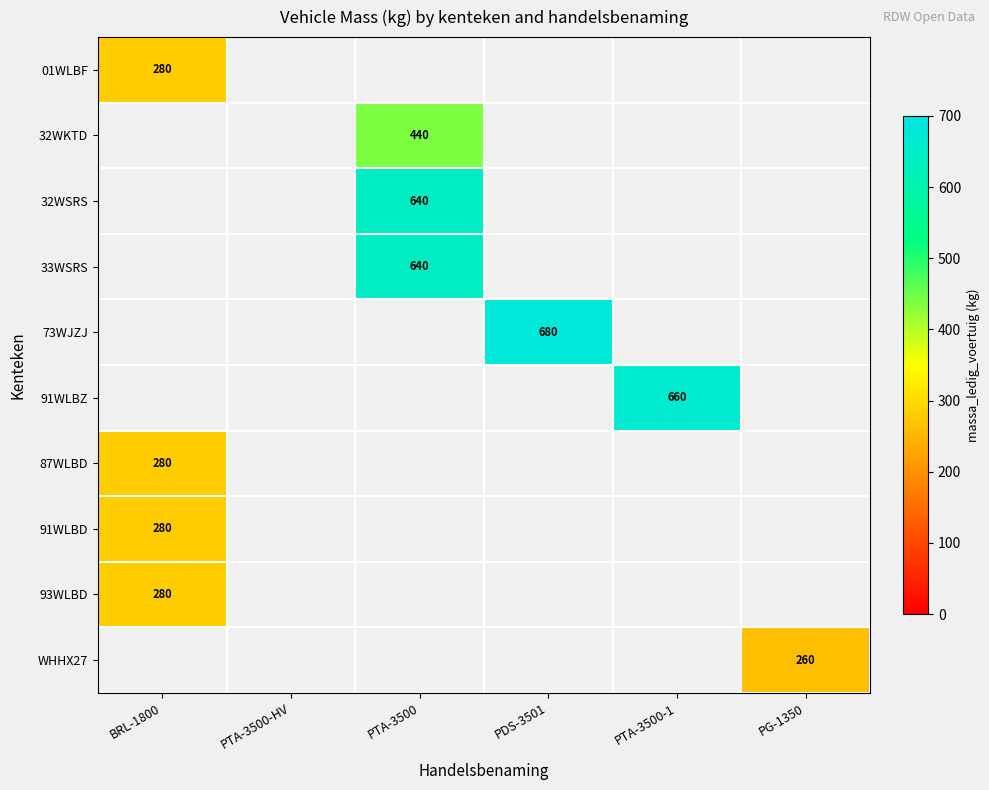

How many data points does each series have?

6